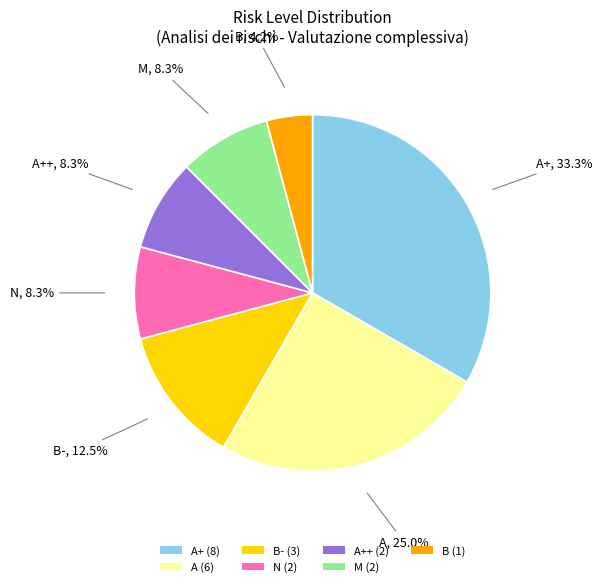

Which category has the biggest portion of the pie?

A+ (8)